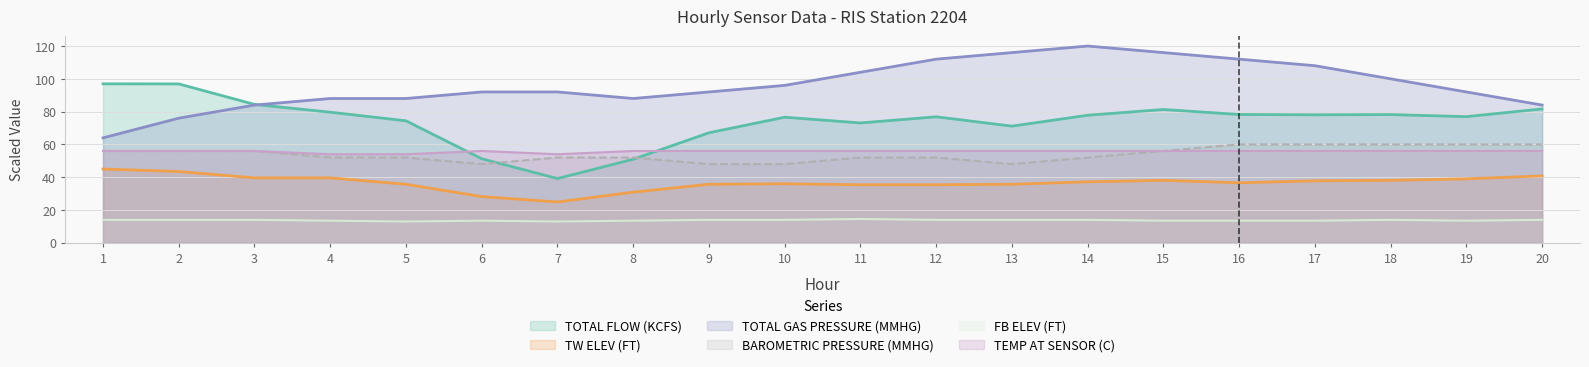

What are all the series names shown in the legend?

TOTAL FLOW (KCFS), TW ELEV (FT), TOTAL GAS PRESSURE (MMHG), BAROMETRIC PRESSURE (MMHG), FB ELEV (FT), TEMP AT SENSOR (C)